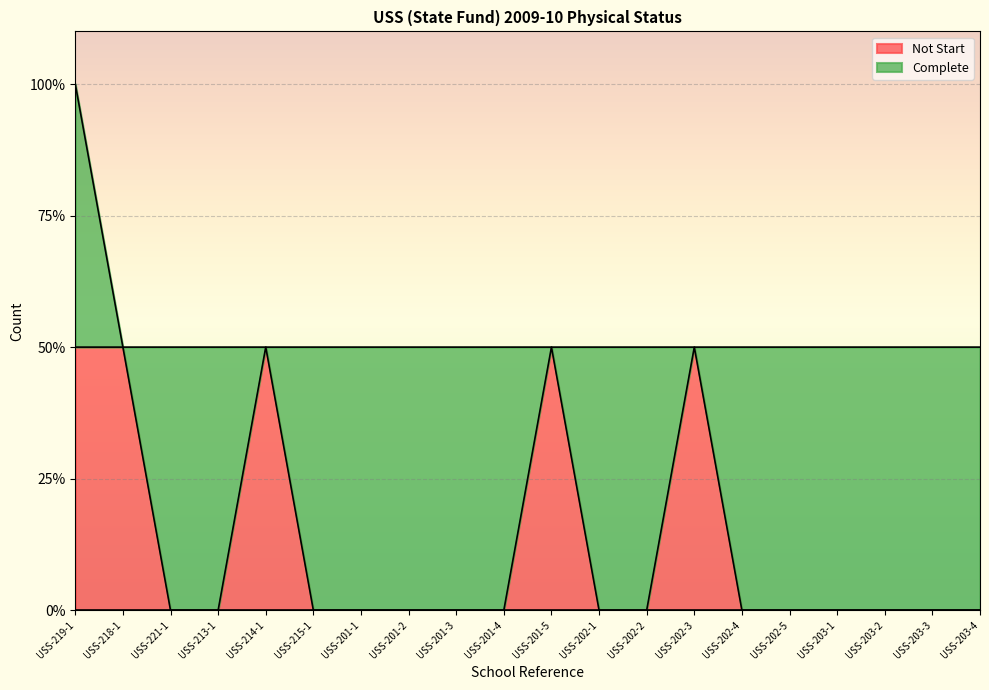

At which category does the data reach its first local peak?

USS-214-1